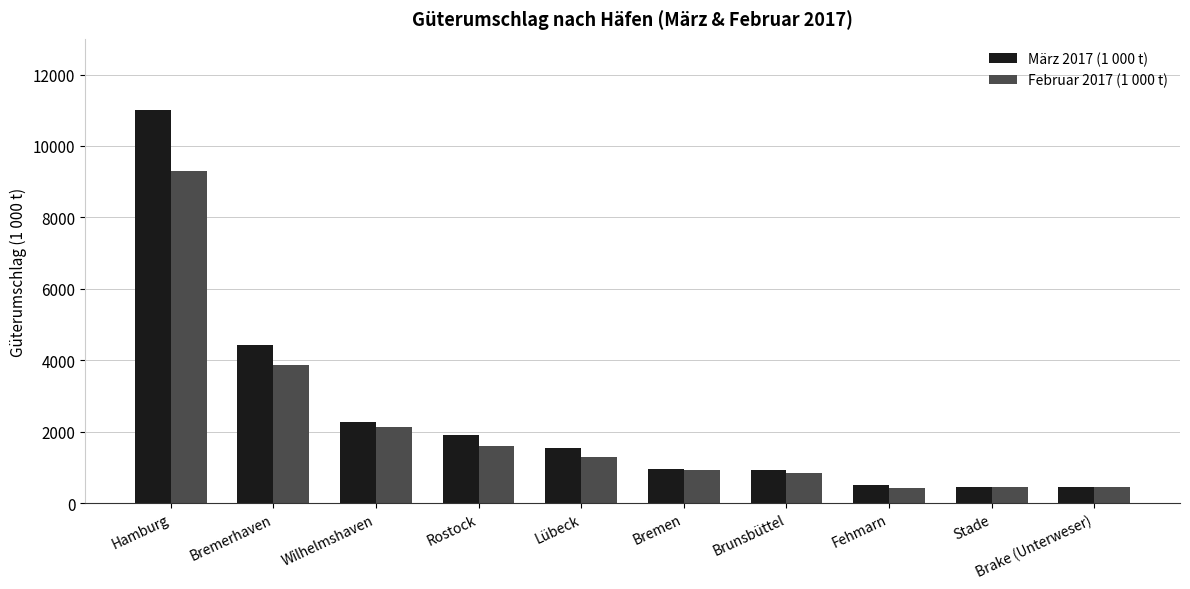

How many data points in März 2017 (1 000 t) are above 1533?

5